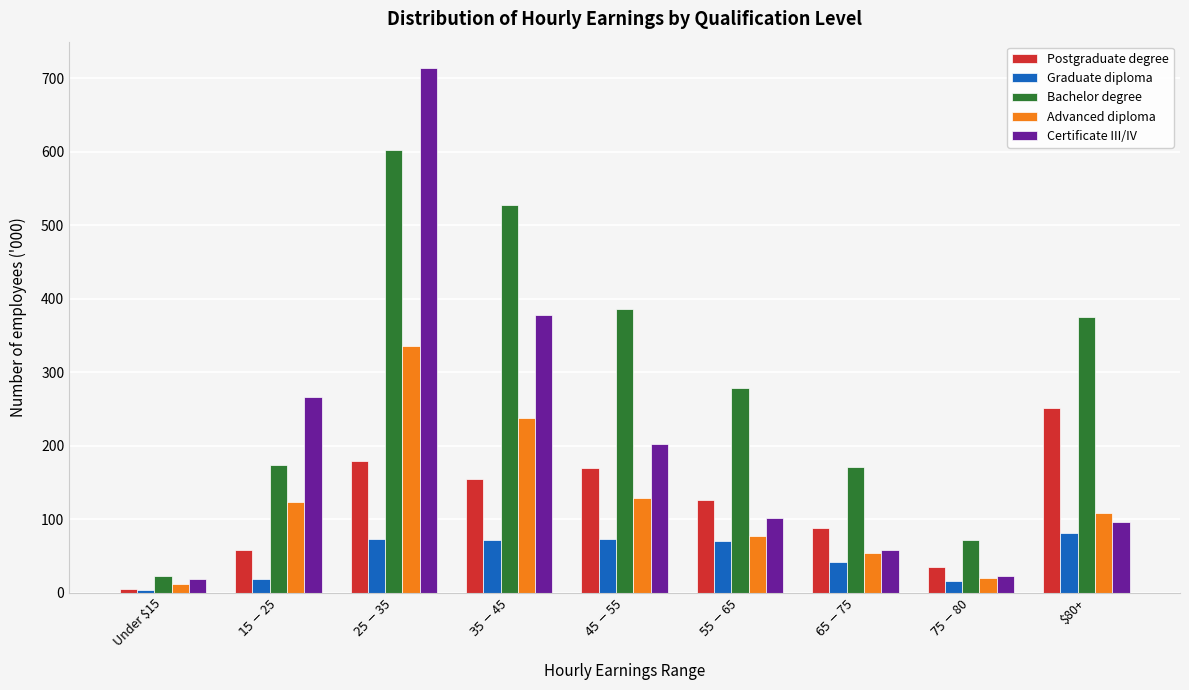

Rank the series by their maximum value, from lowest to highest.

Graduate diploma, Postgraduate degree, Advanced diploma, Bachelor degree, Certificate III/IV